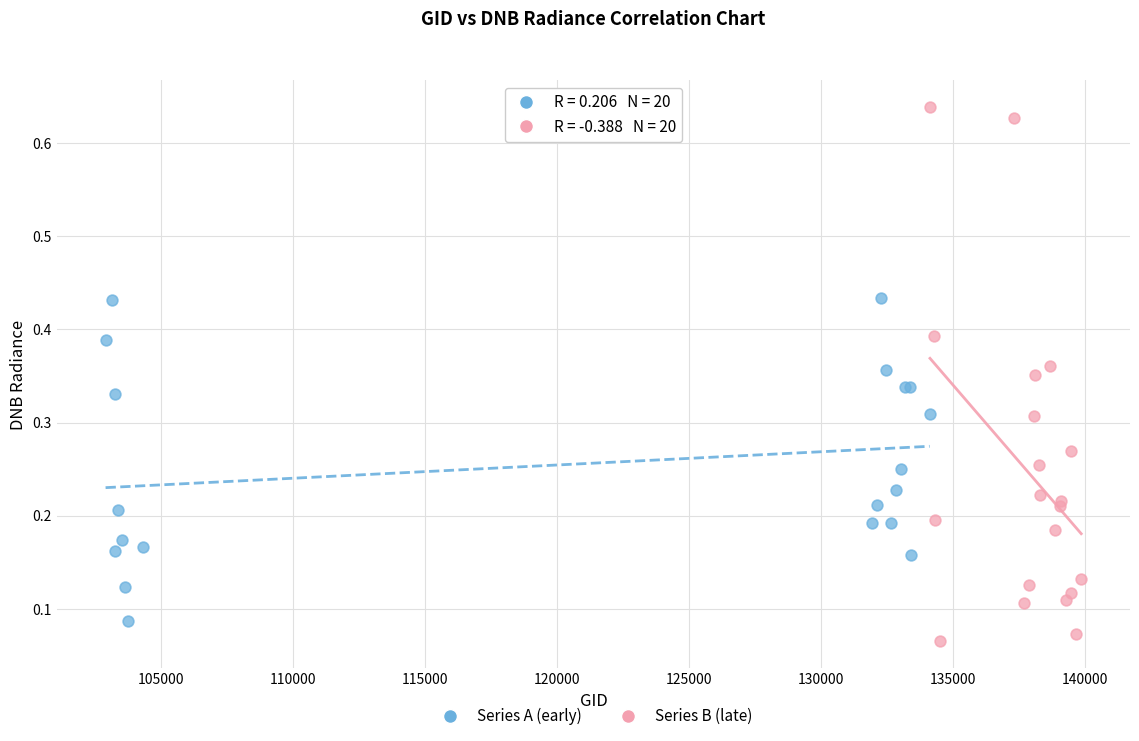

Which series has the widest spread of Y values?

Series B (late)